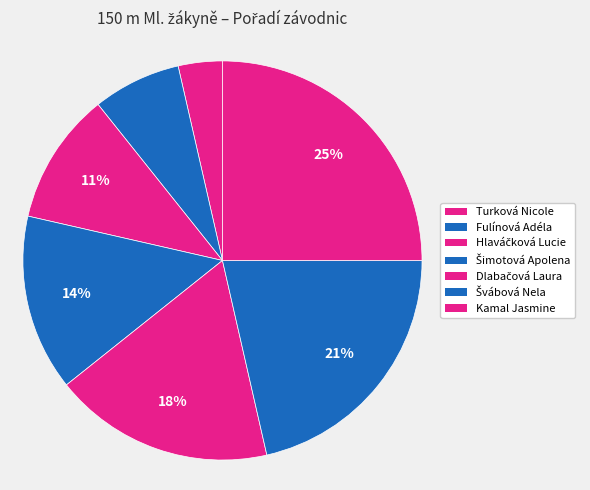

The Turková Nicole slice represents 14% of the pie. True or false?

False